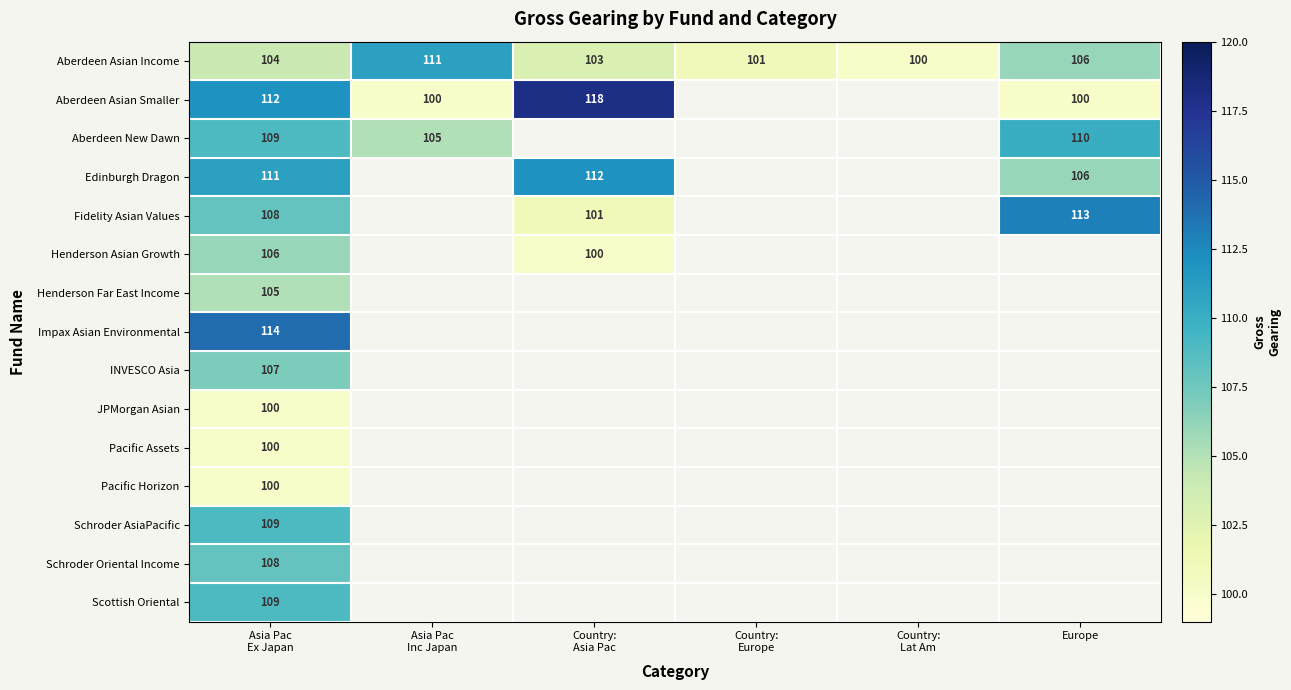

At which label is Fidelity Asian Values closest to 107?

Asia Pac Ex Japan